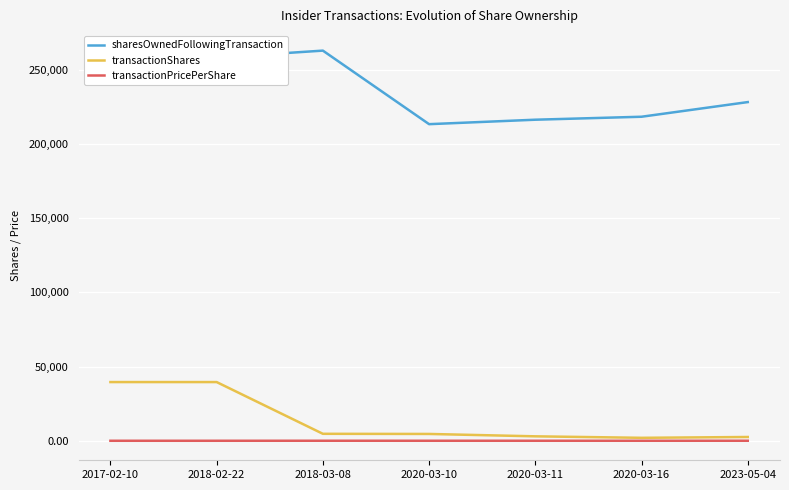

True or false: transactionShares and sharesOwnedFollowingTransaction cross at least once.

False